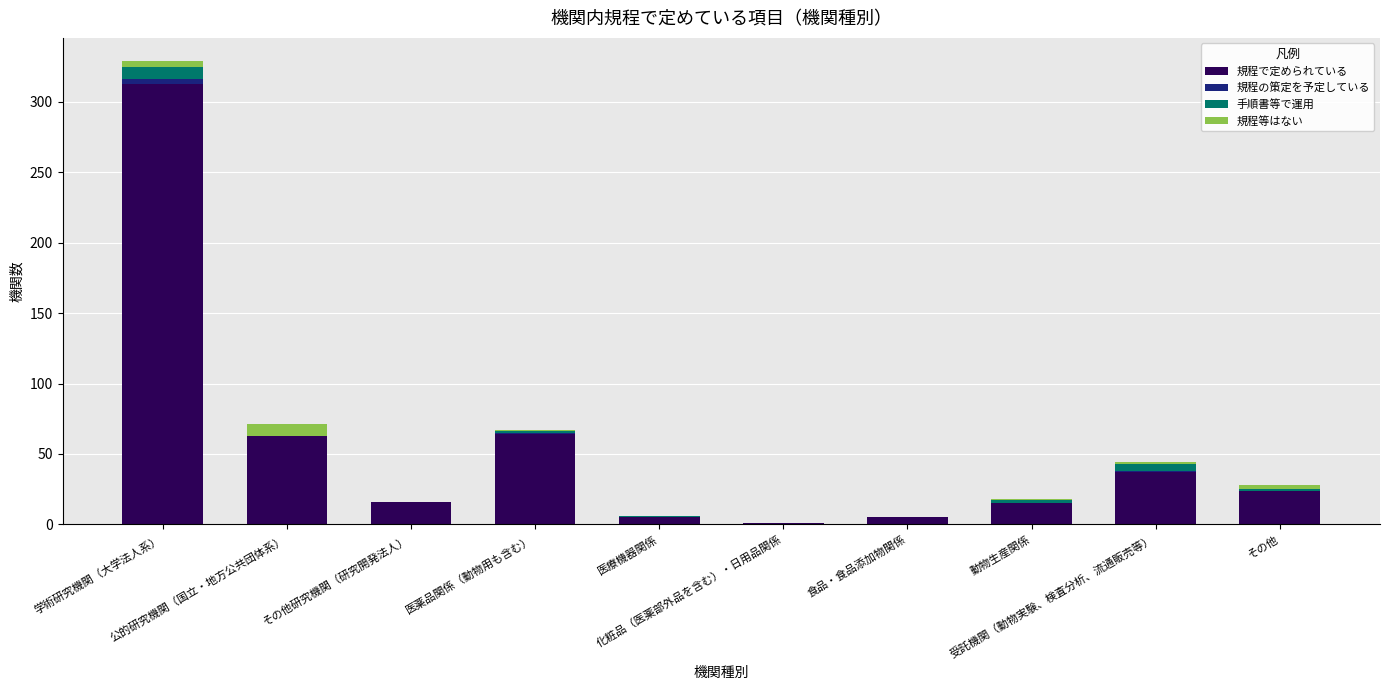

How many distinct data groups are displayed?

4